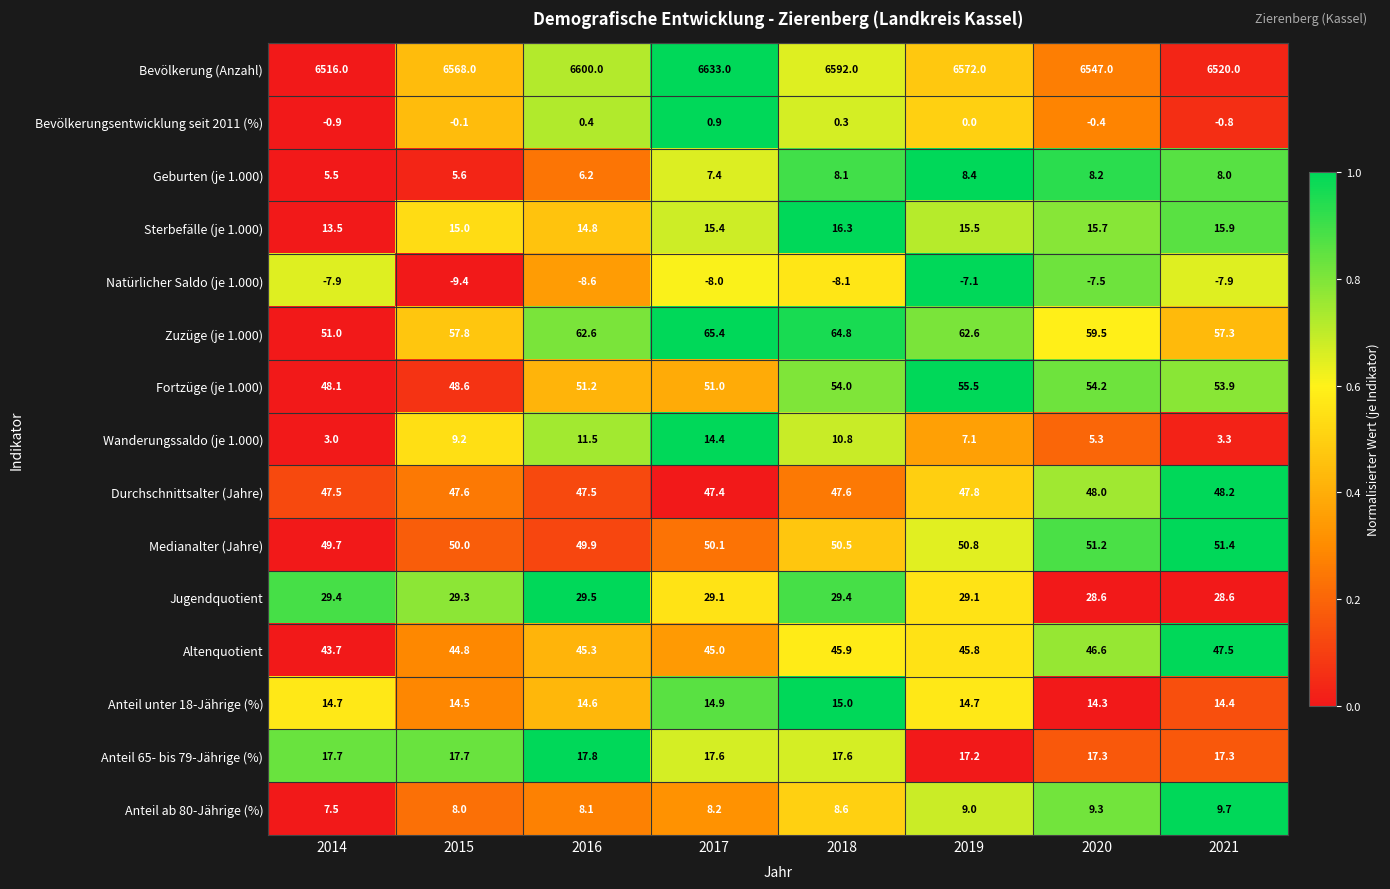

How many distinct data groups are displayed?

15